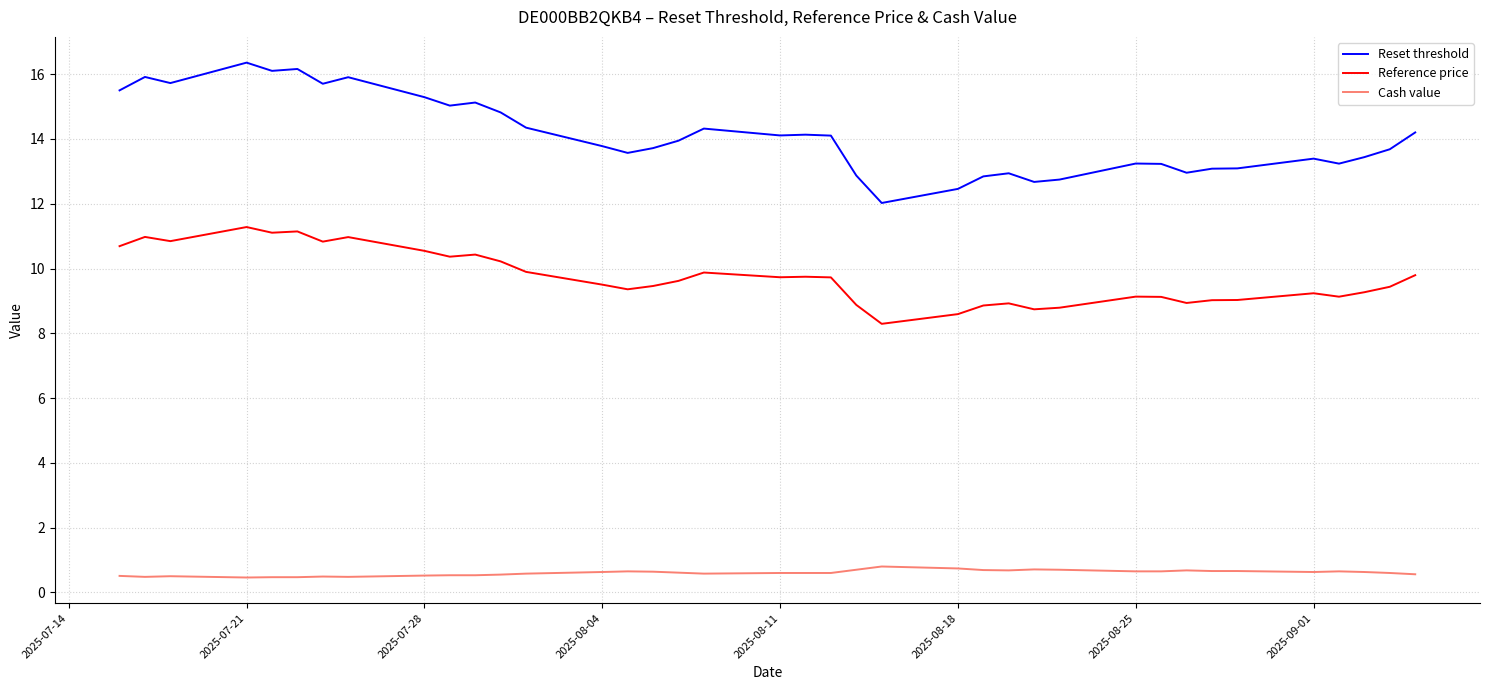

What is the difference between the maximum and minimum values in the Reset threshold series?

4.3